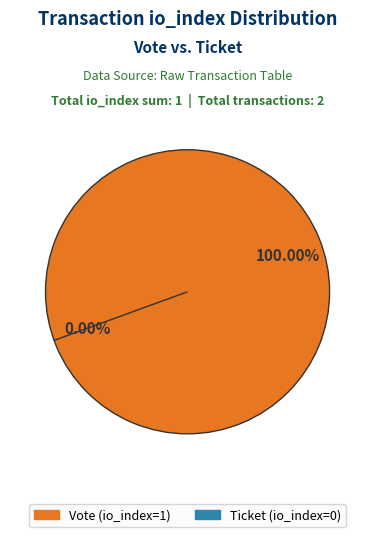

True or false: Vote (io_index=1) accounts for 100% of the total.

True